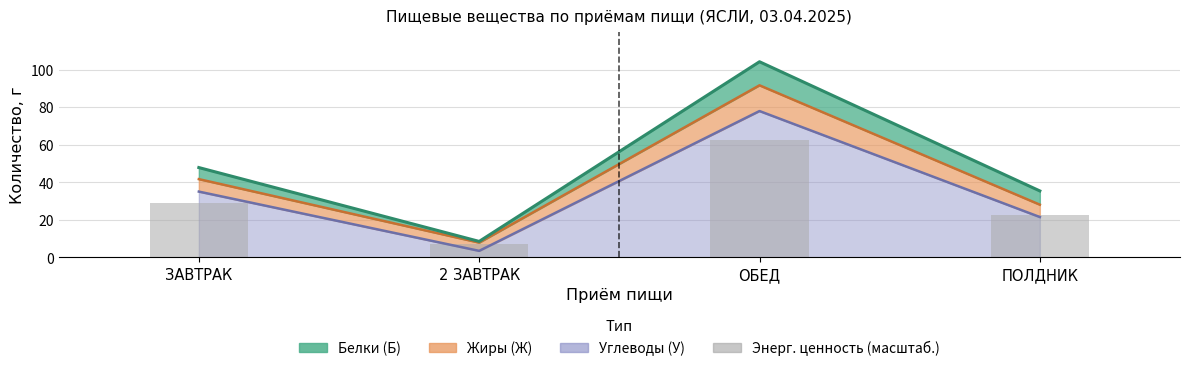

The chart shows a value of 22.8 at ПОЛДНИК. True or false?

True